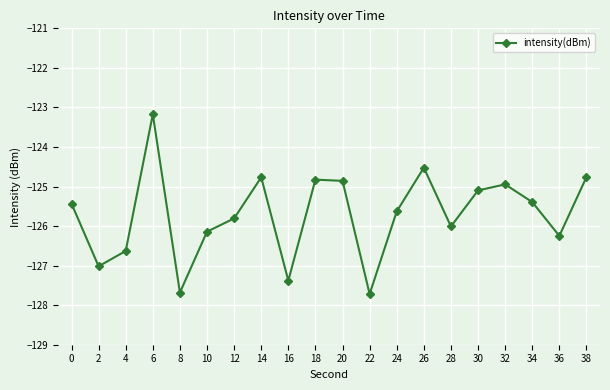

Between 6 and 8, which is larger?

6